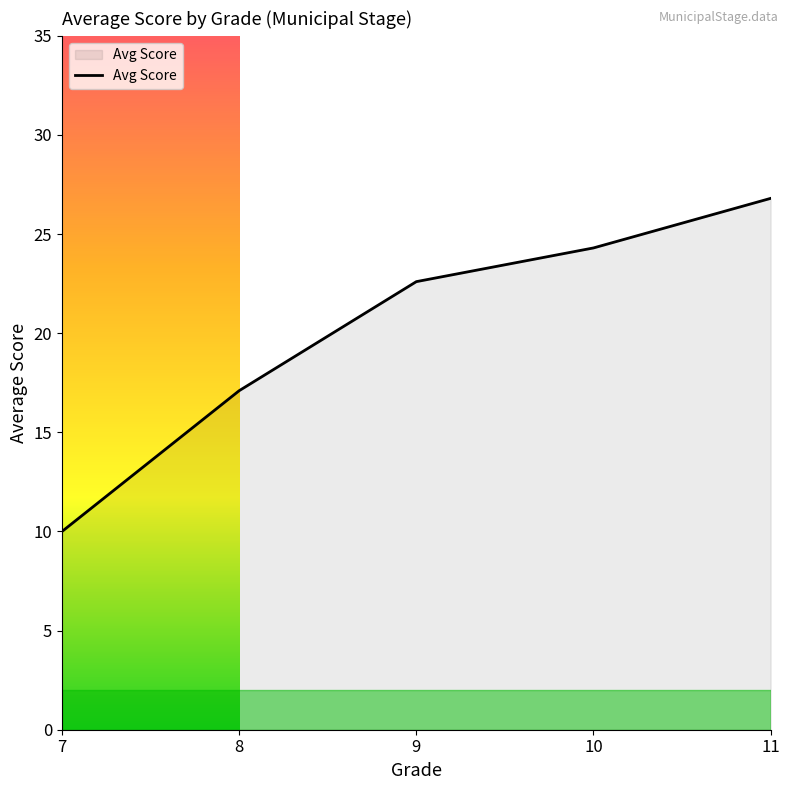

How many interior local valleys (lower than both neighbors) does the data have?

0